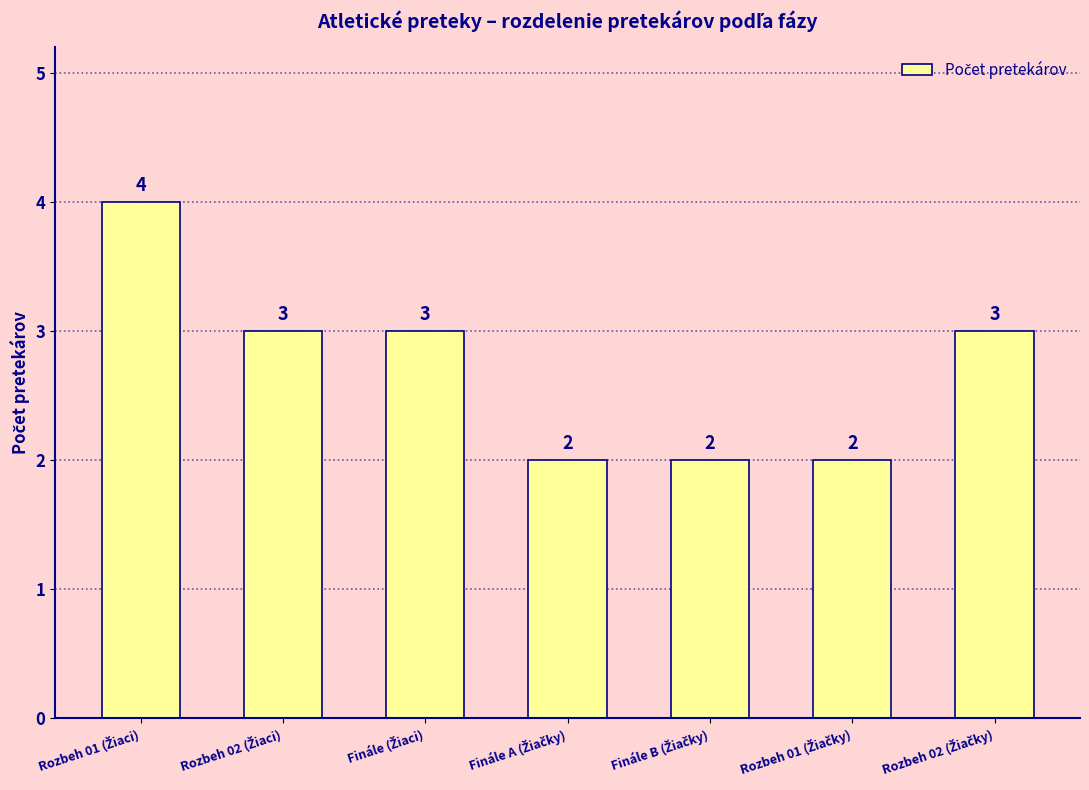

What is the value of the 5th bar from the left?

2